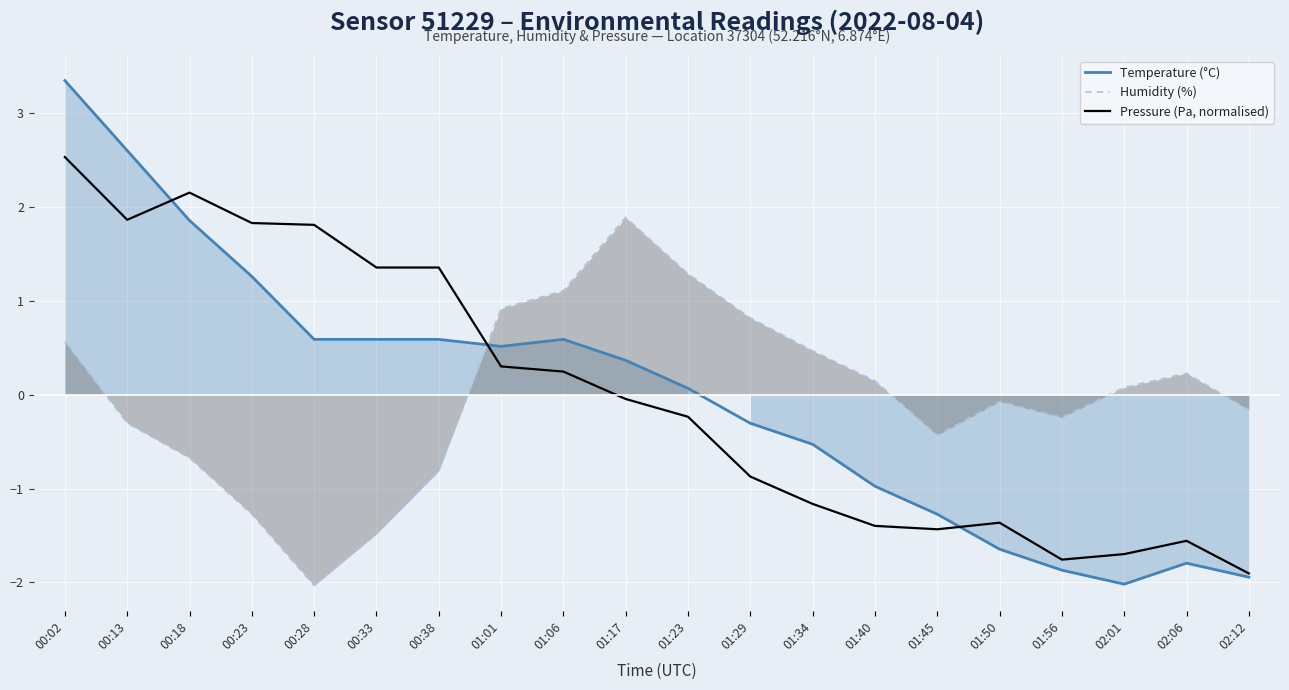

At which category does the chart reach its peak across all series?

00:02